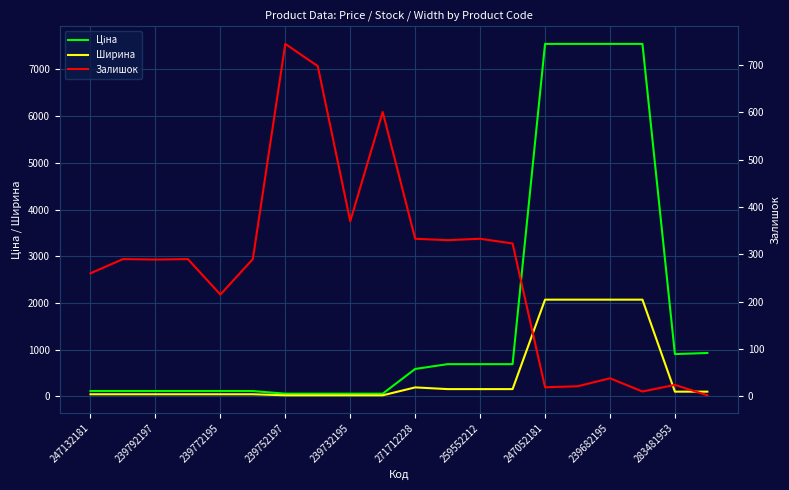

Rank the series by their maximum value, from lowest to highest.

Залишок, Ширина, Ціна